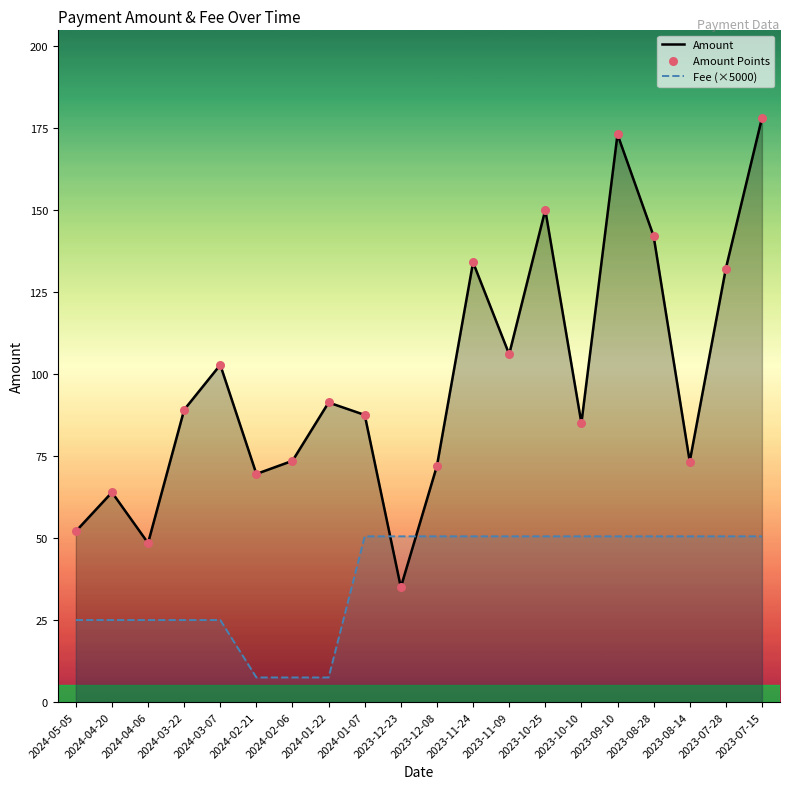

What is the total value across all series at 2024-02-06?

81.0